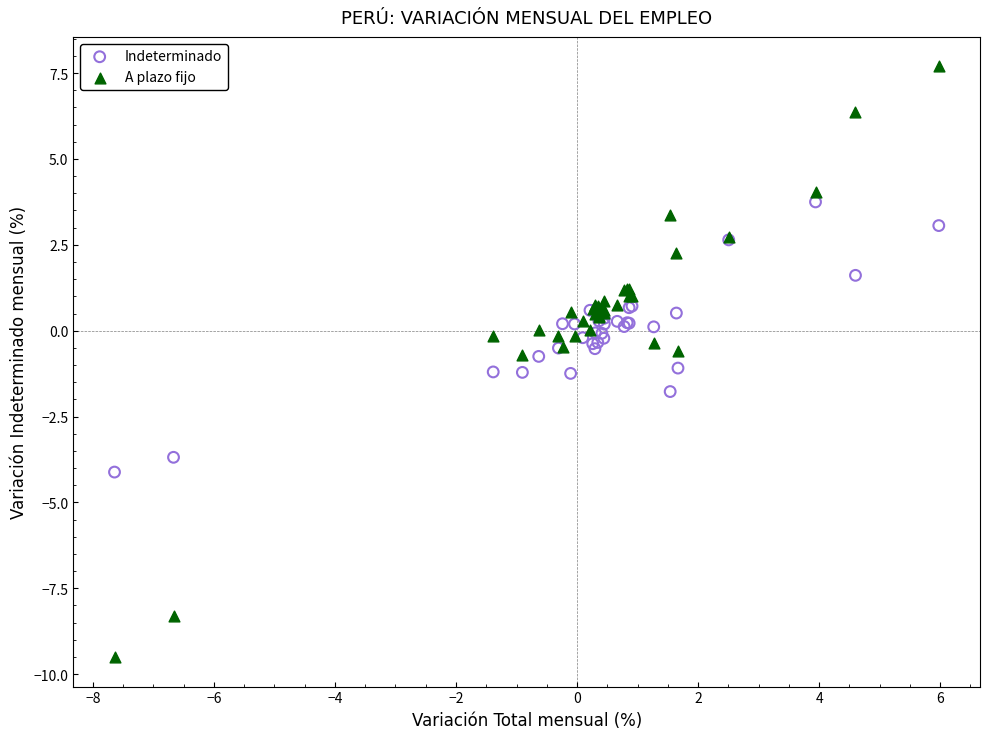

Which series has the largest Y range (max minus min)?

A plazo fijo